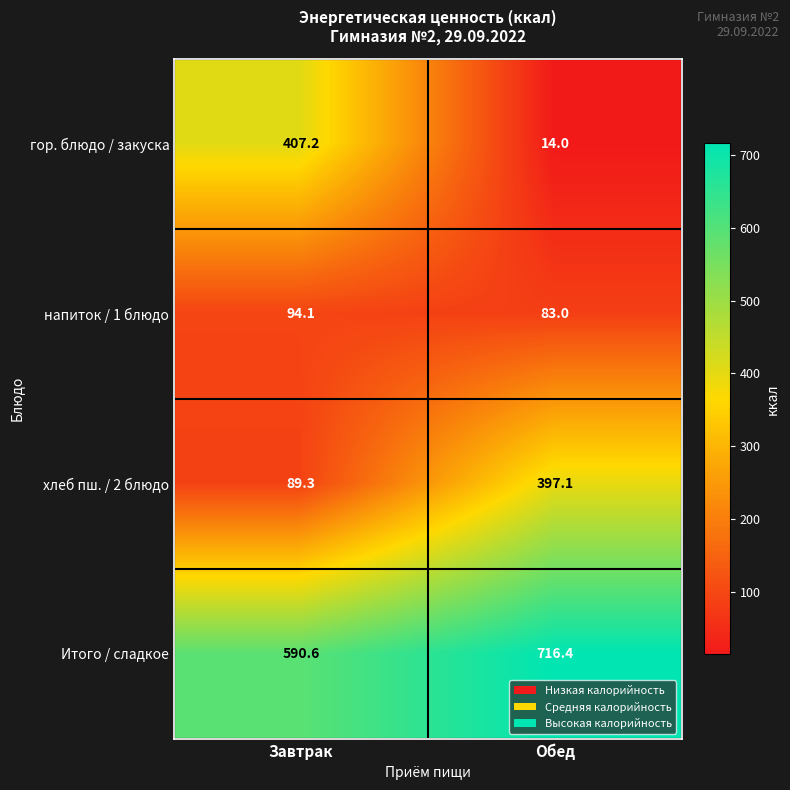

What is the sum of all хлеб пш. / 2 блюдо values?

486.4